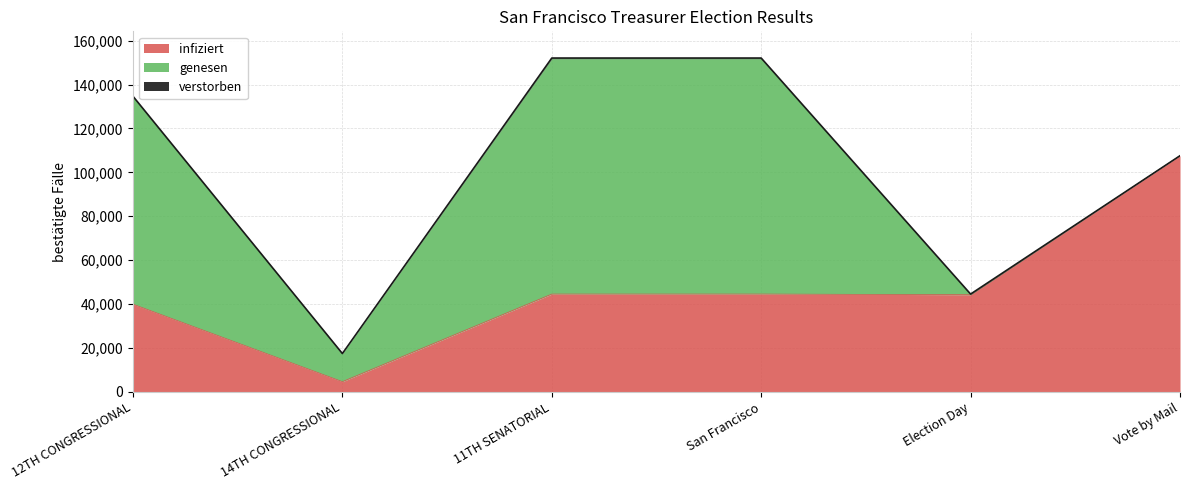

The value of infiziert at 12TH CONGRESSIONAL is 39911. True or false?

True